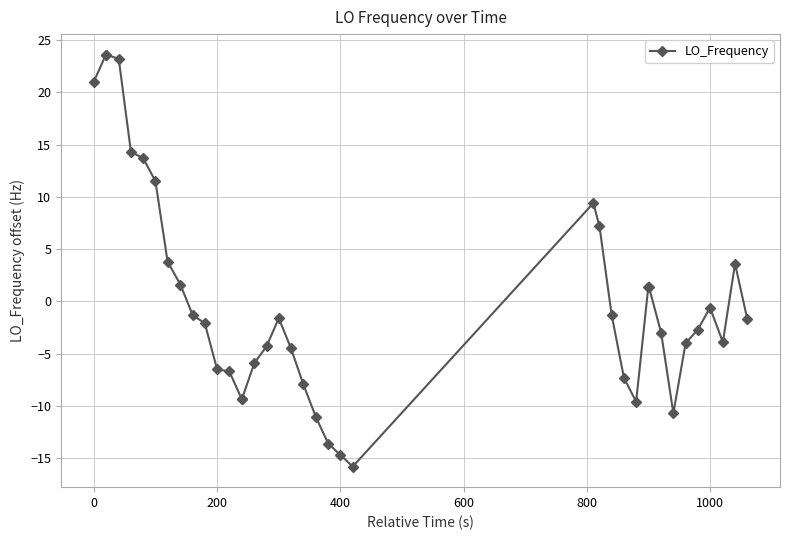

What is the value of the 13th point from the left?

-6.7